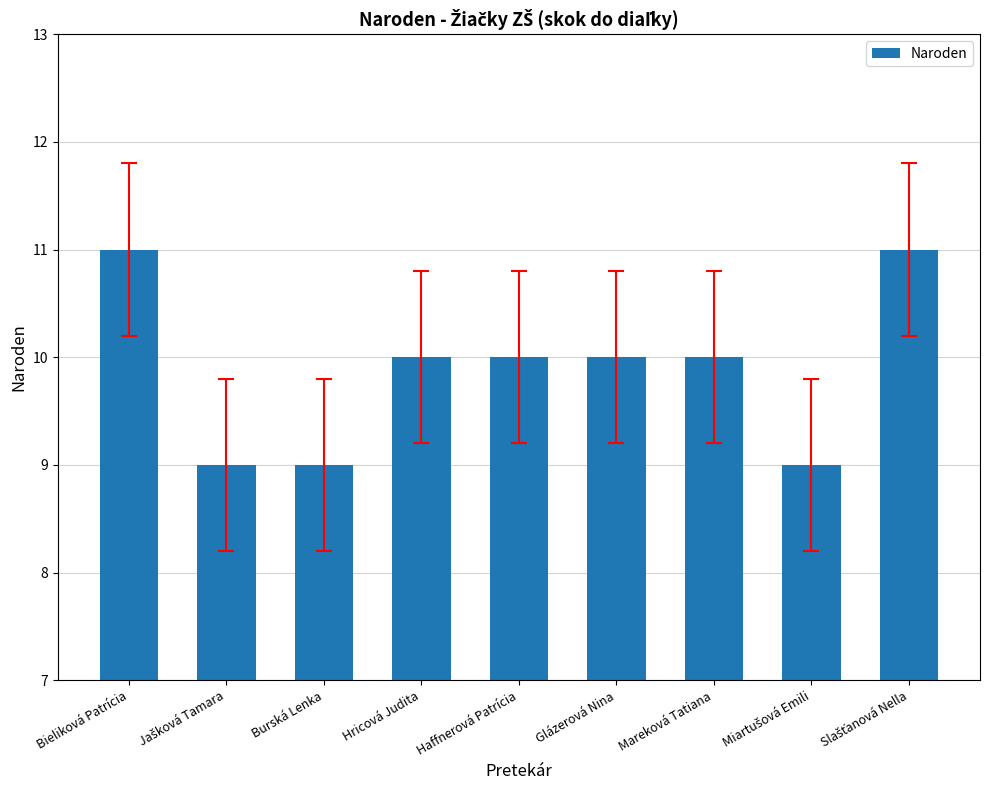

Are the bars grouped side by side (vs. stacked)?

No